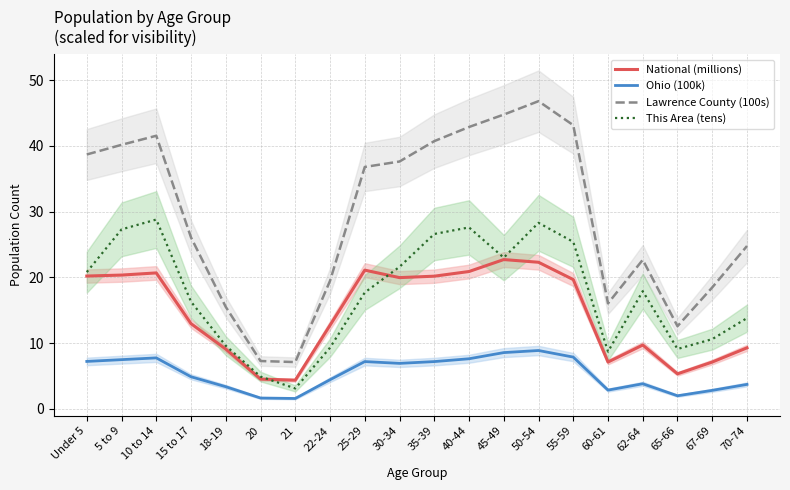

What is the spread (max minus min) of values at 18-19?

12.1